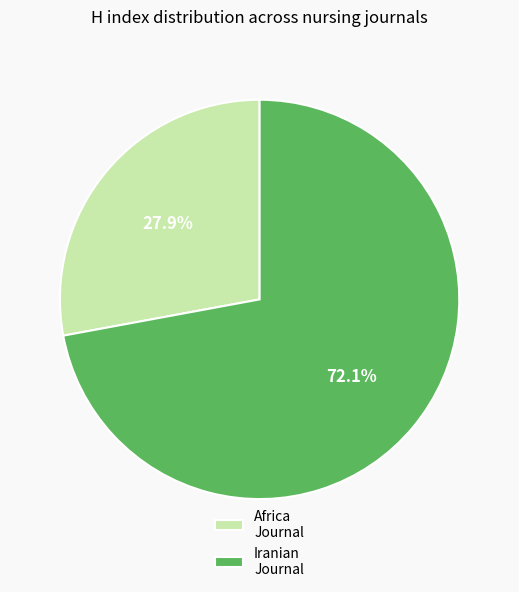

Which has a higher value, Africa Journal or Iranian Journal?

Iranian Journal